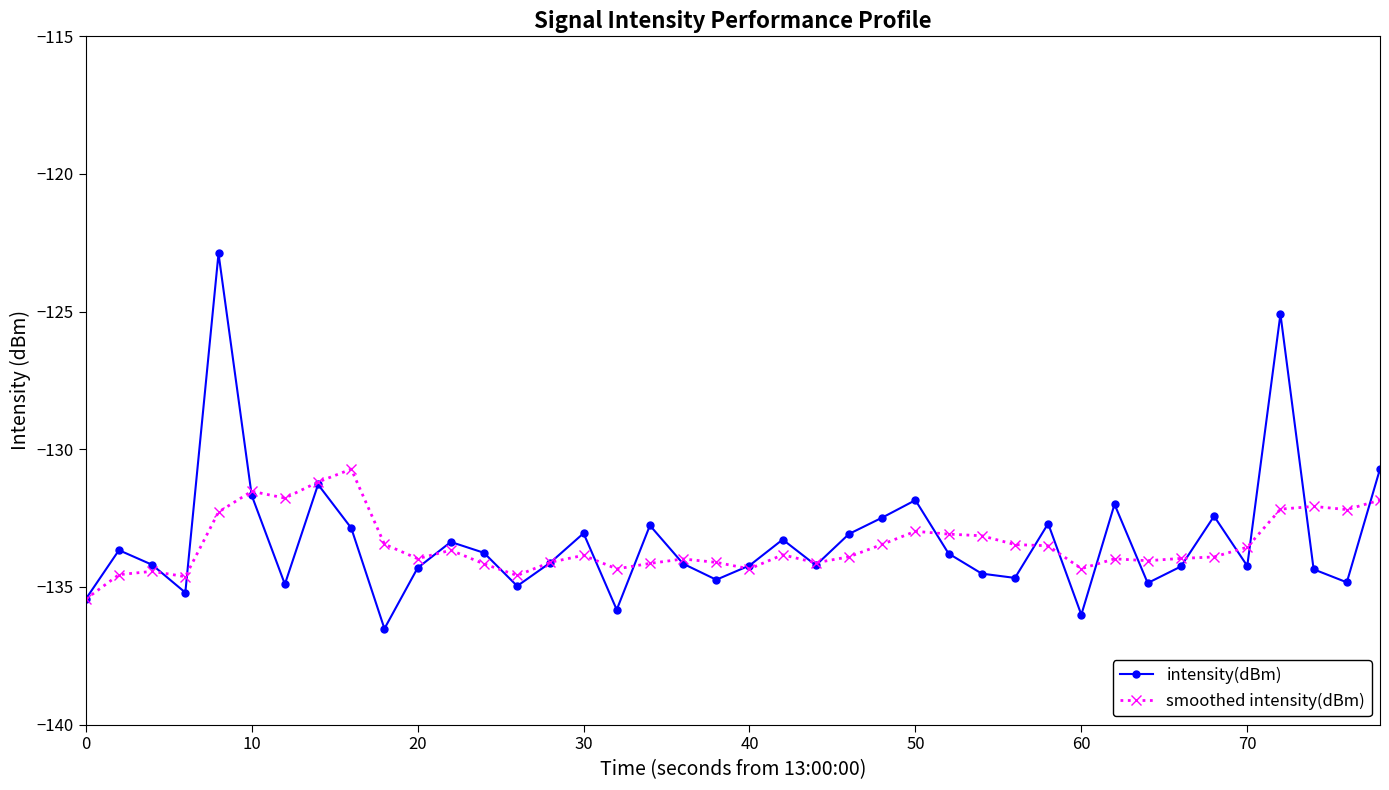

Which series has the widest spread of values?

intensity(dBm)